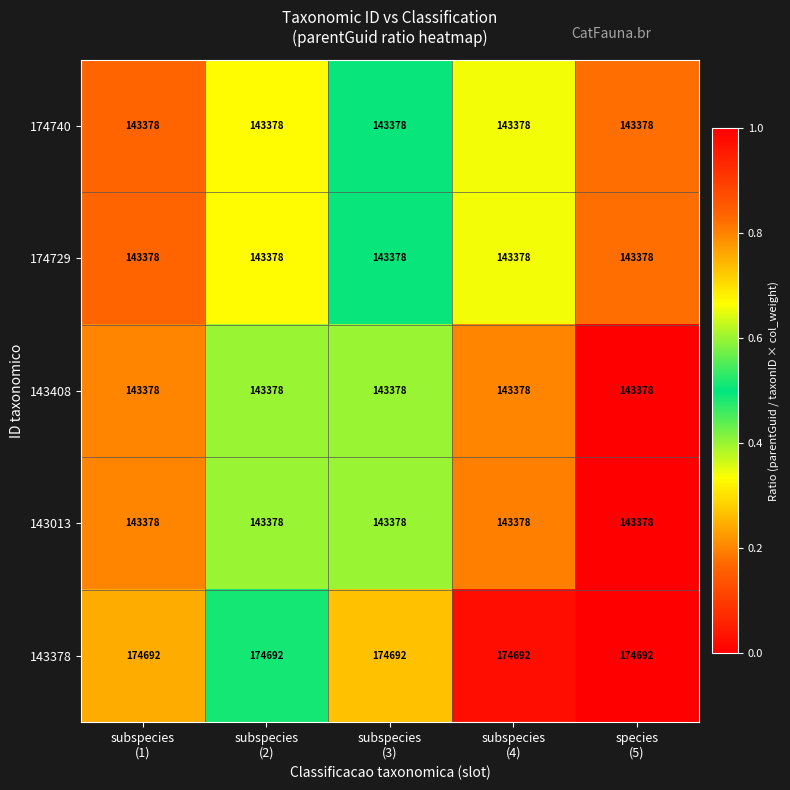

What is the lowest value of the 143013 series?

143378